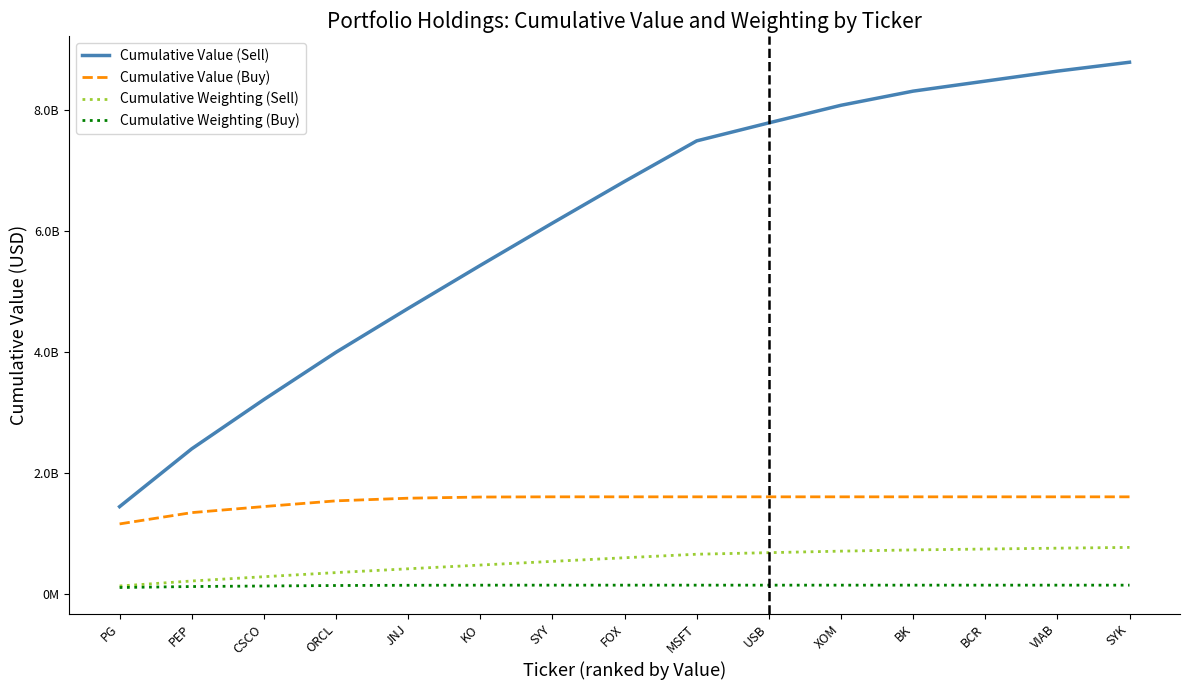

The Cumulative Value (Buy) series shows 682360473.8 at BCR. True or false?

False